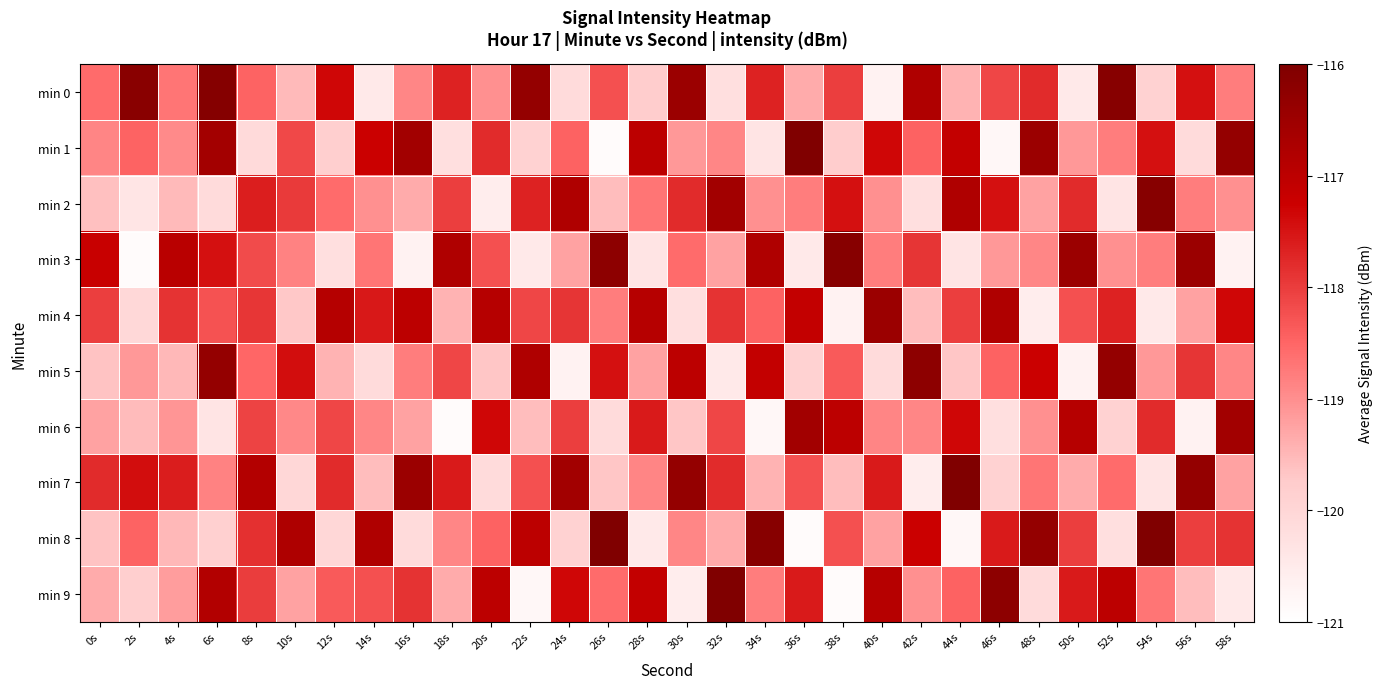

At which category is the sum across all series the highest?

6s